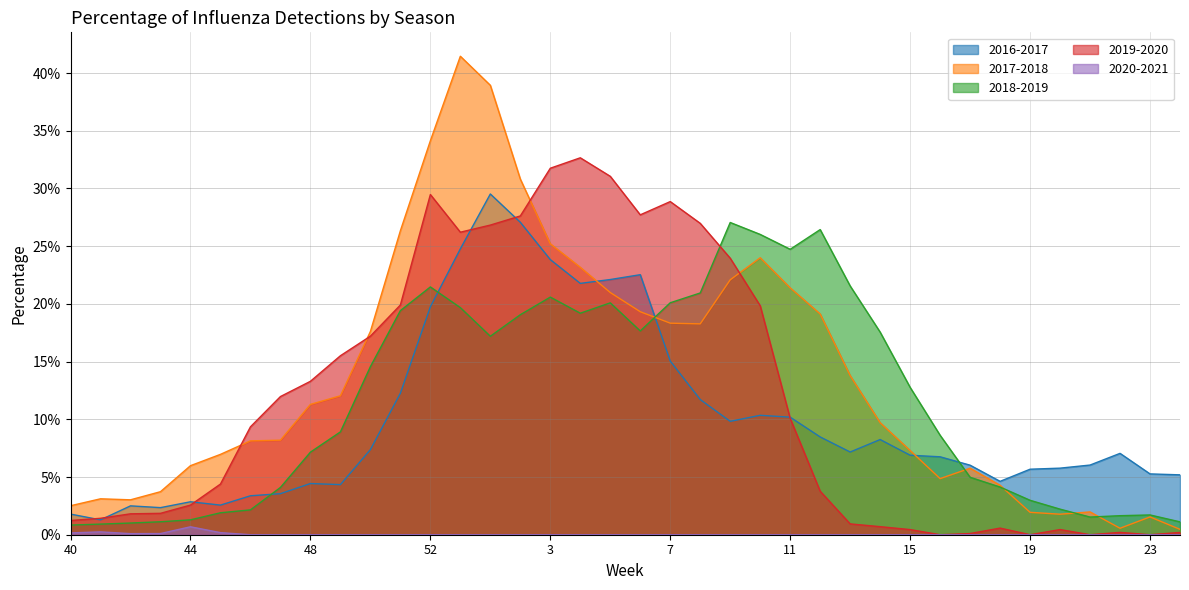

At which category does 2020-2021 reach its first local peak?

41